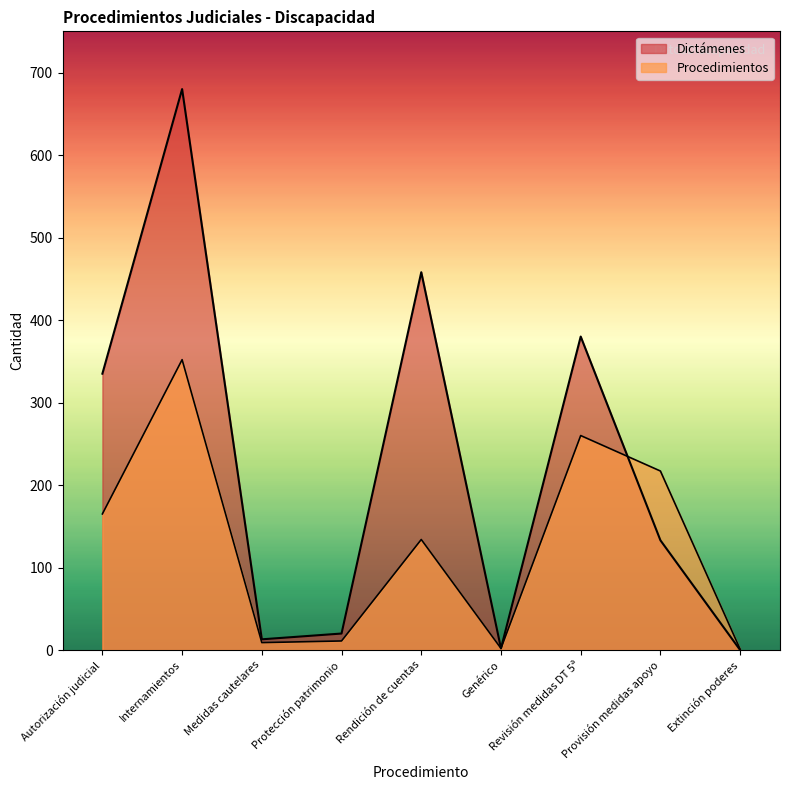

What is the difference between the Procedimientos values at Autorización judicial and Protección patrimonio?

154